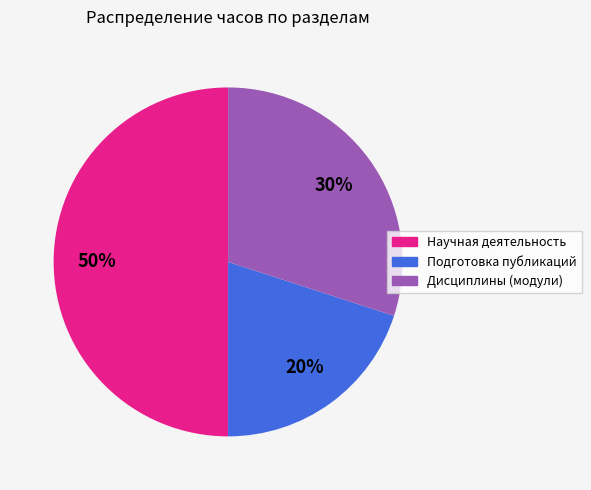

Is the sum of Научная деятельность and Подготовка публикаций greater than half?

Yes